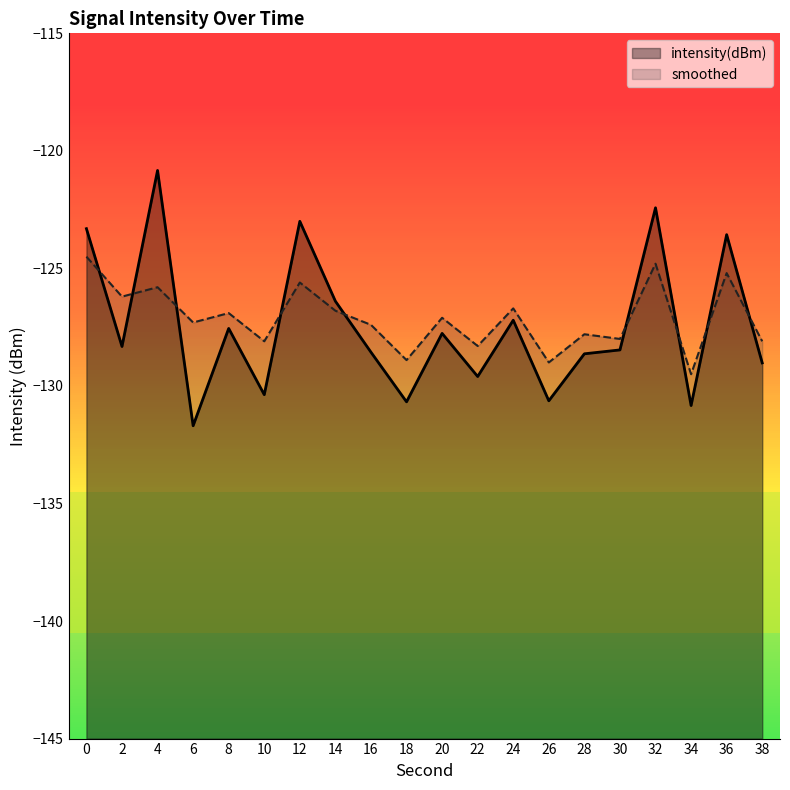

How many values in the intensity(dBm) series are below -128?

11